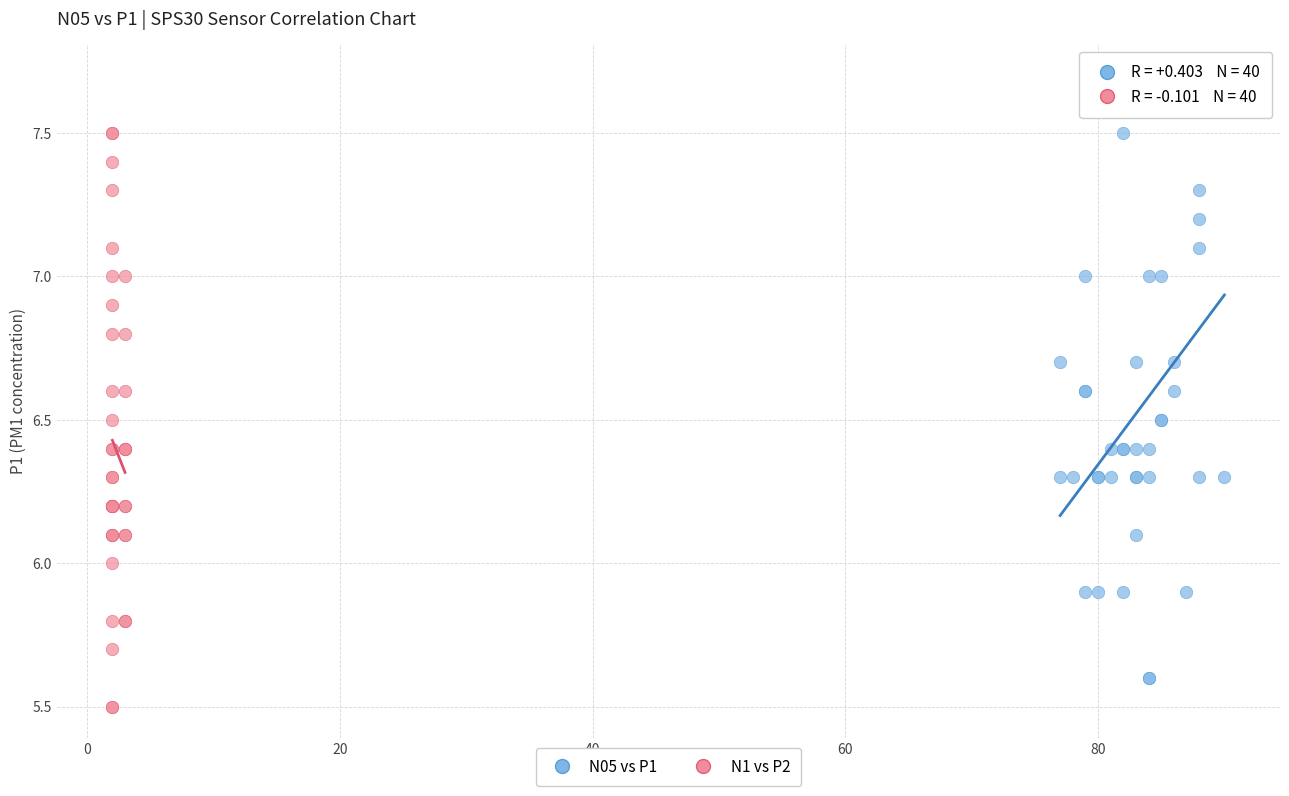

Which series has the widest spread of Y values?

N05 vs P1